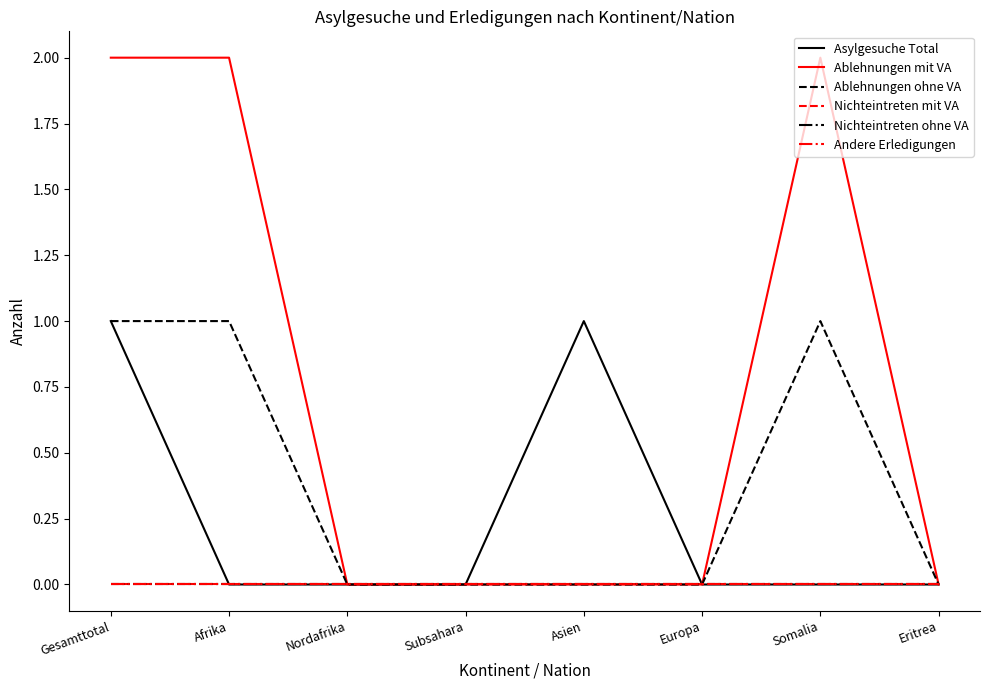

What is the sum of all Ablehnungen mit VA values?

6